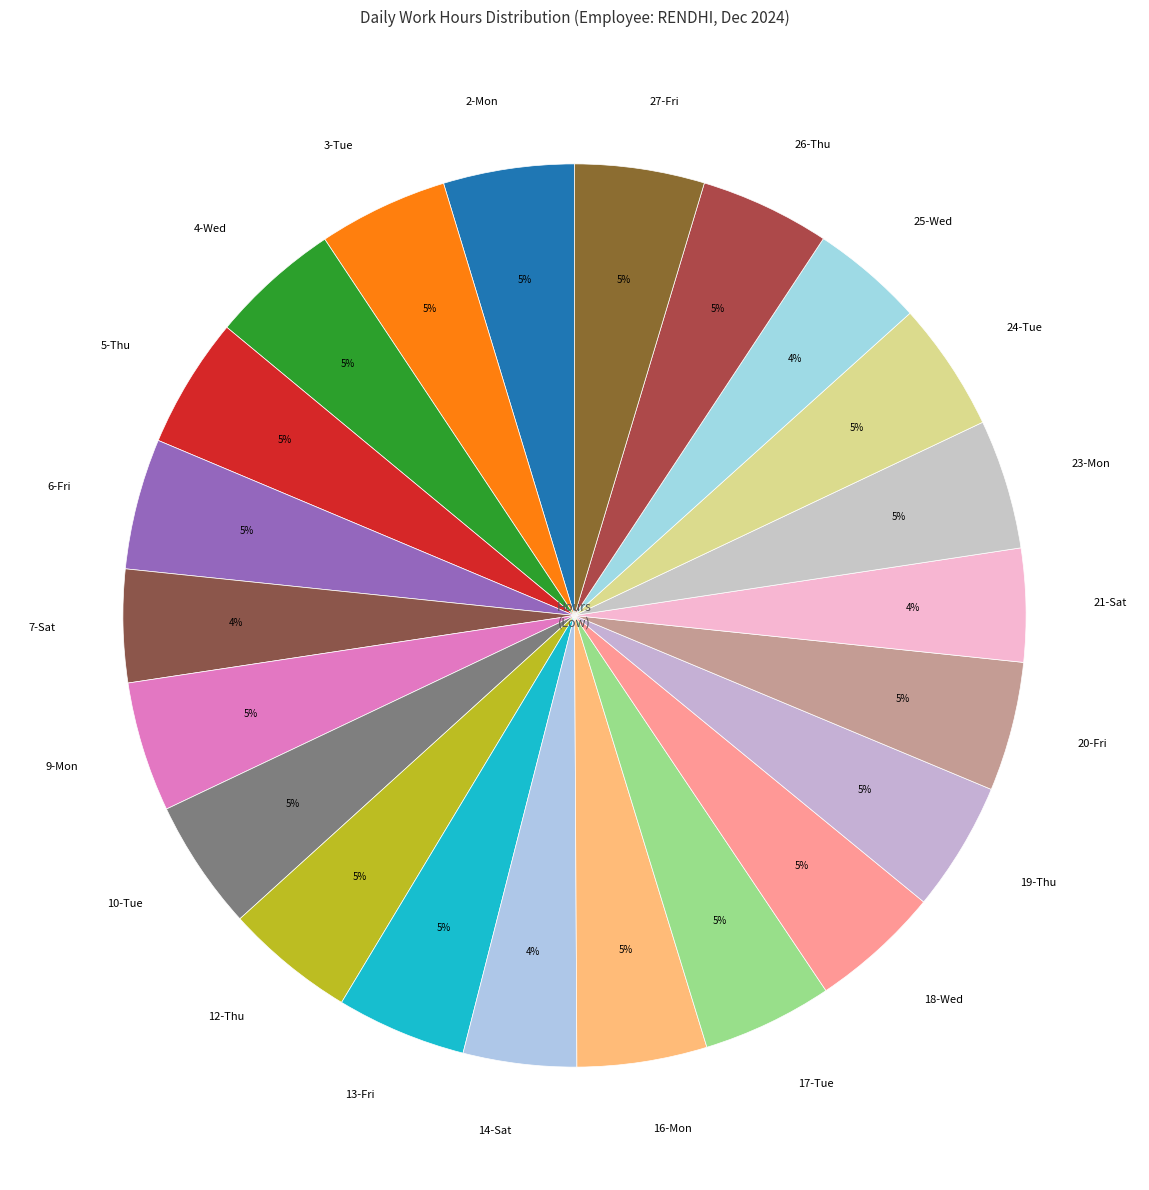

True or false: 9-Mon accounts for 5% of the total.

True